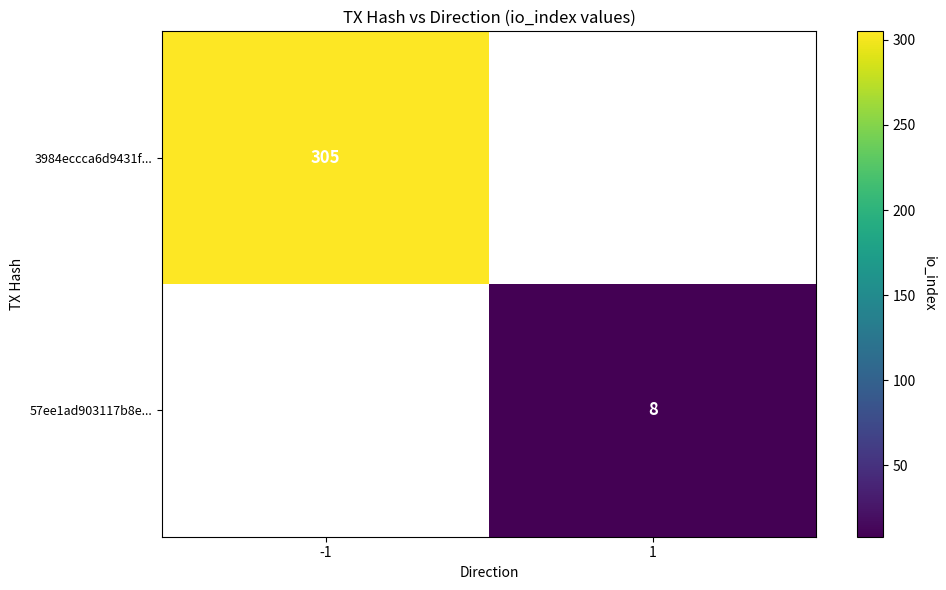

Which category has the lowest value across all series?

1